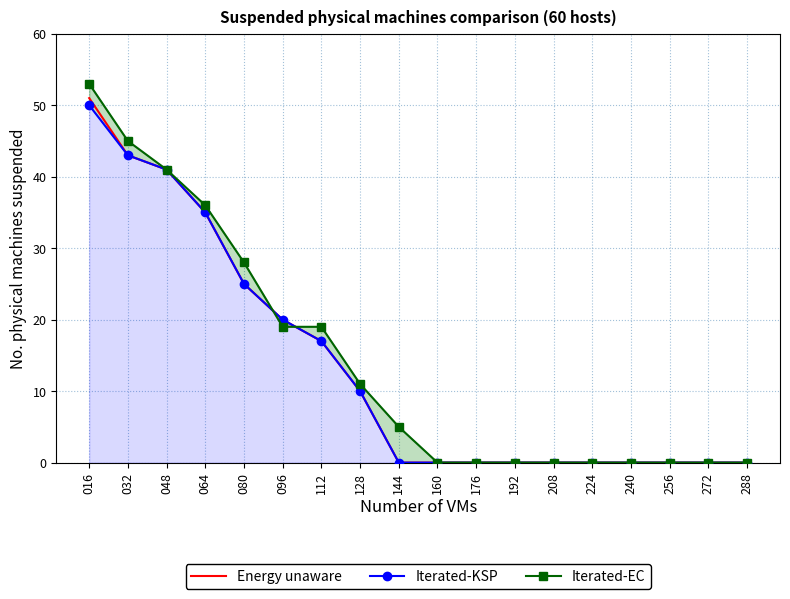

How many values in Iterated-KSP are above zero?

8